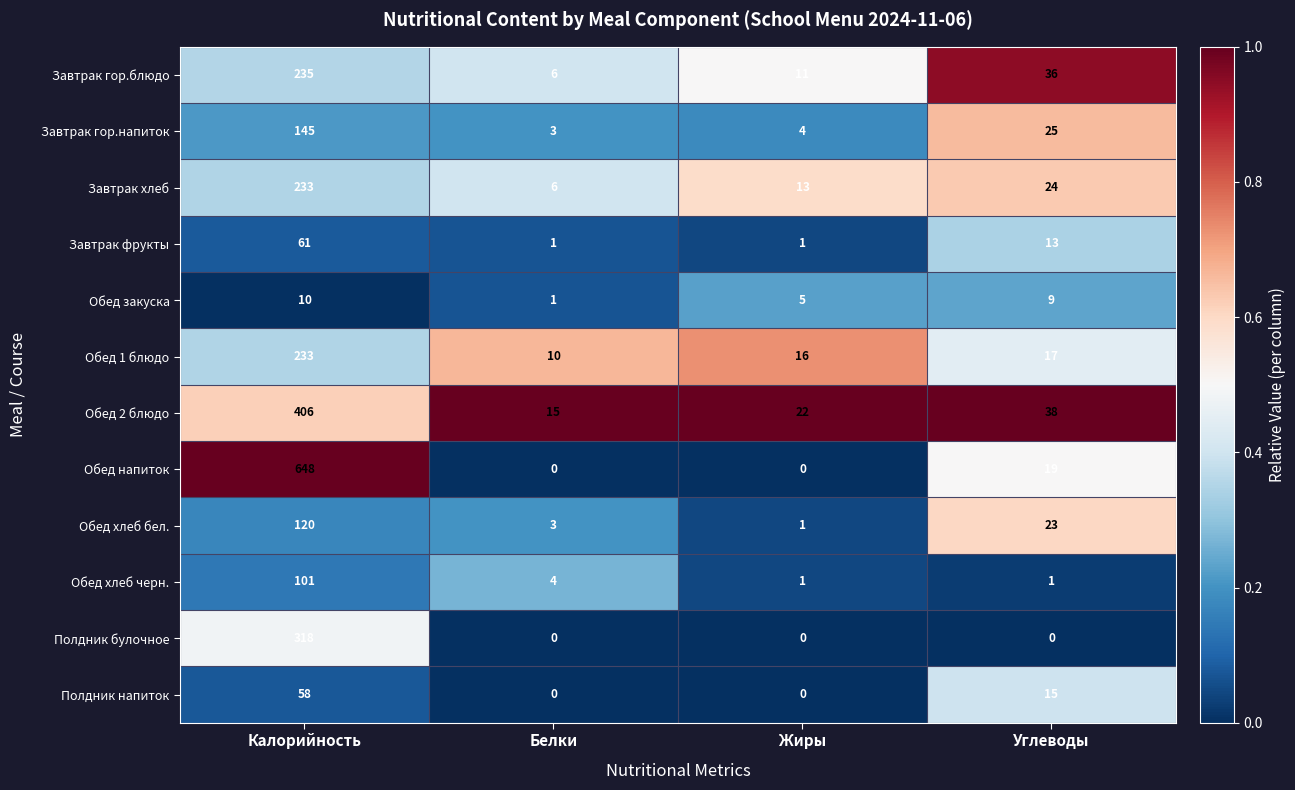

Which series has the widest spread of values?

Обед напиток